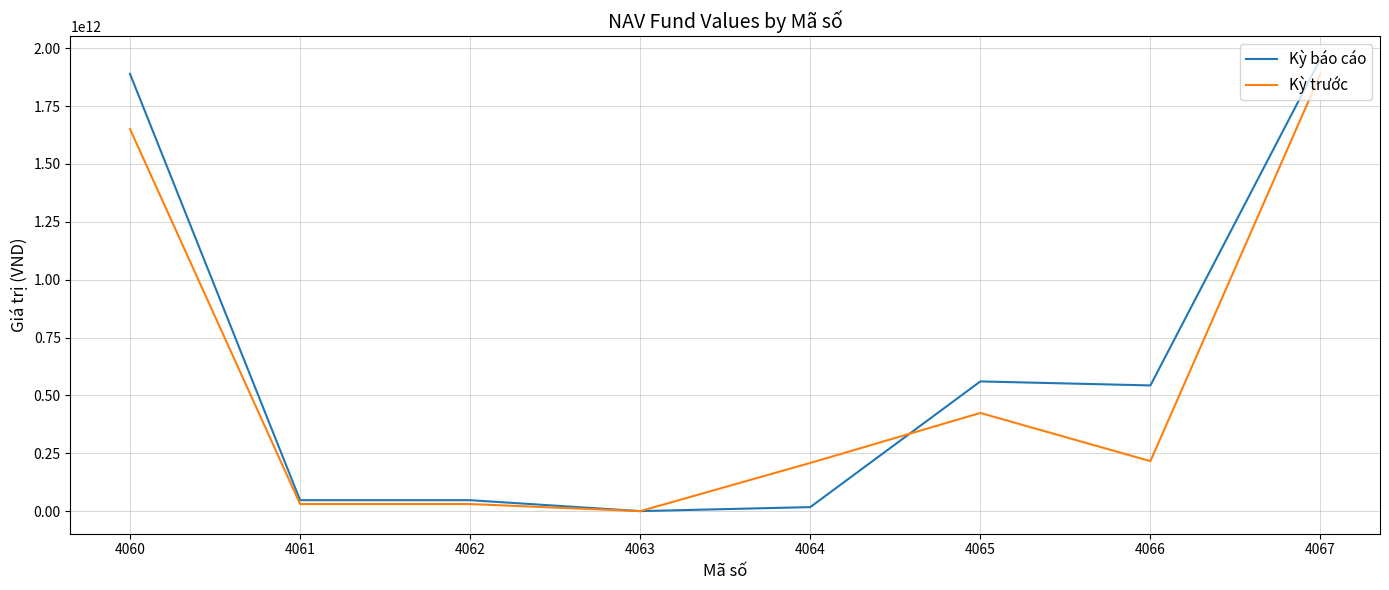

True or false: Kỳ báo cáo and Kỳ trước intersect in this chart.

True